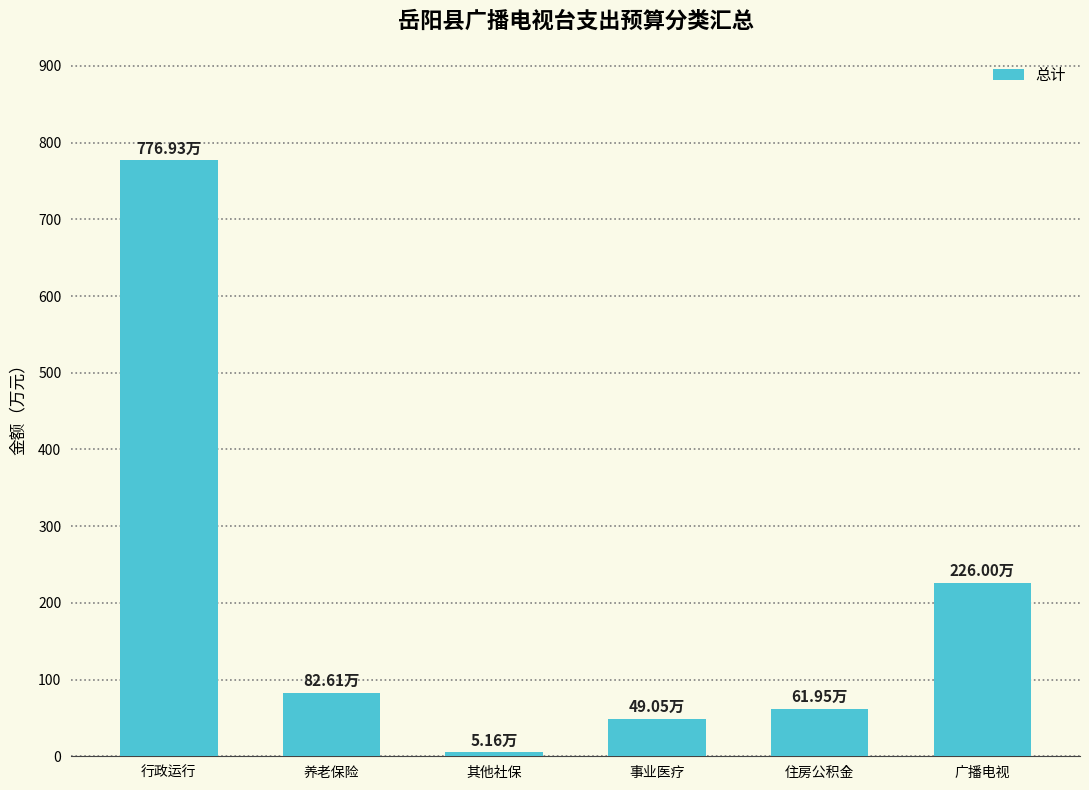

True or false: the data shows 776.9 at 行政运行.

True